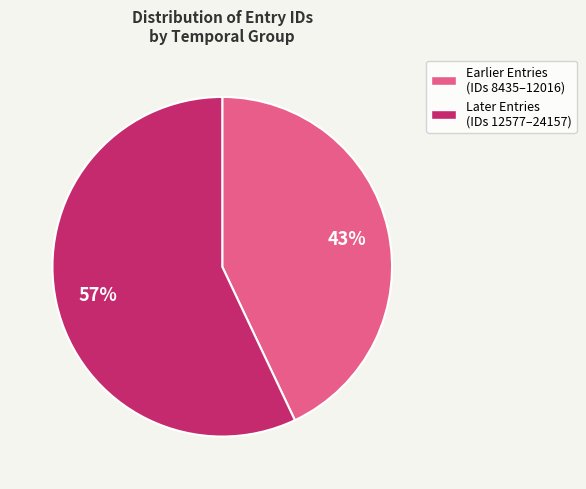

How many slices are in this pie chart?

2